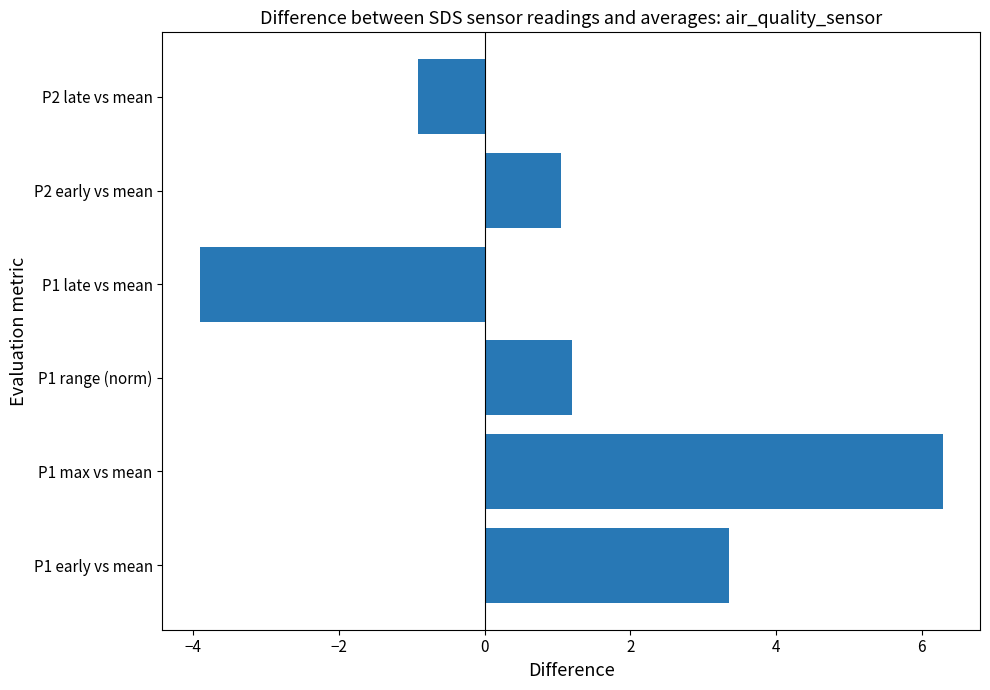

How many bars are there in total?

6